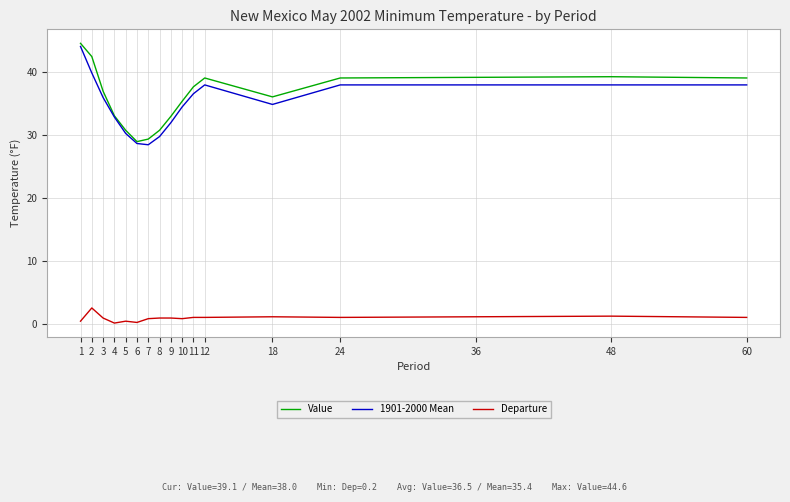

True or false: Value and Departure intersect in this chart.

False